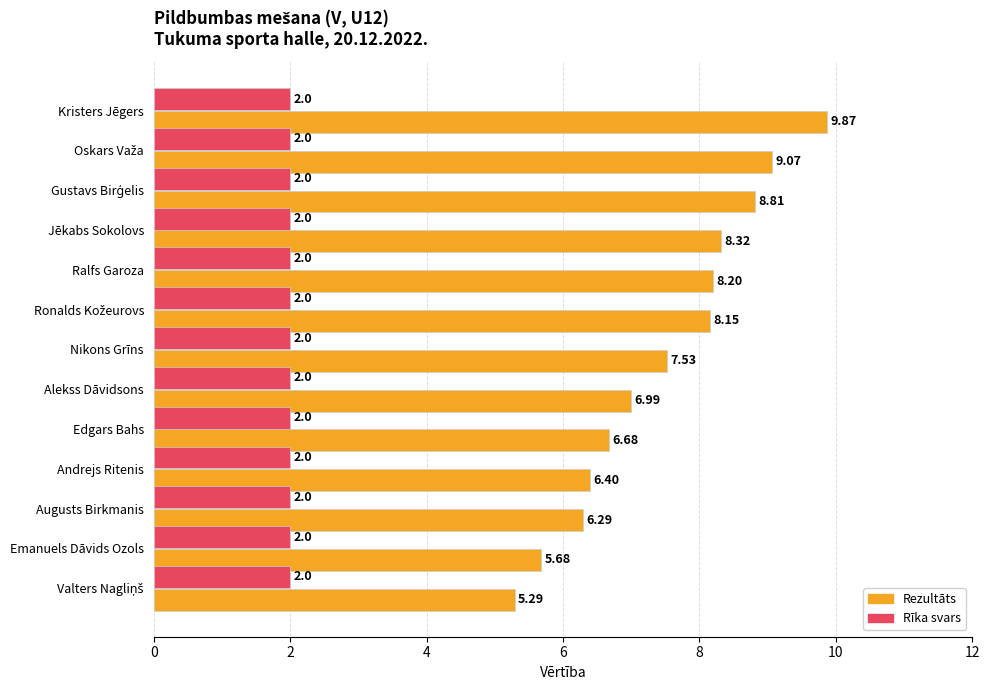

What are all the series names shown in the legend?

Rezultāts, Rīka svars